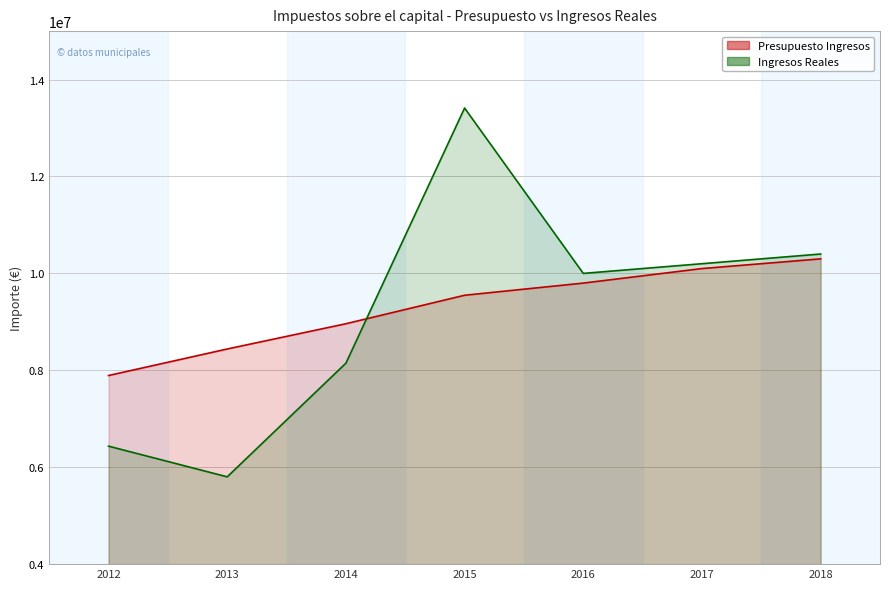

True or false: Presupuesto Ingresos has more than 2 points higher than both neighbors.

False